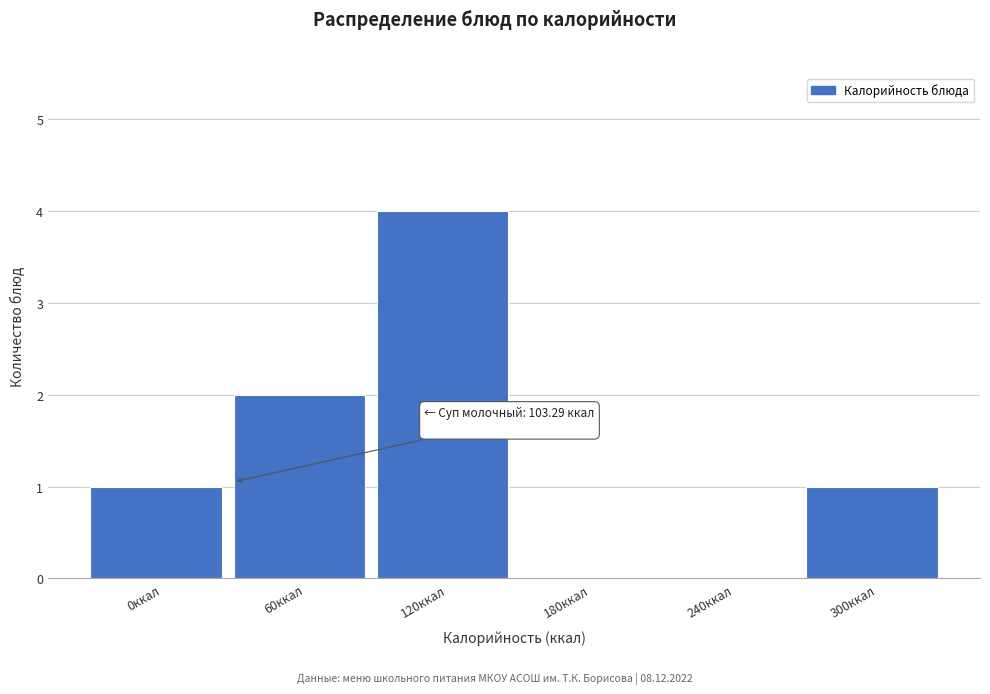

Reading left to right, transcribe all the data shown in this chart.

0ккал=1	60ккал=2	120ккал=4	180ккал=0	240ккал=0	300ккал=1